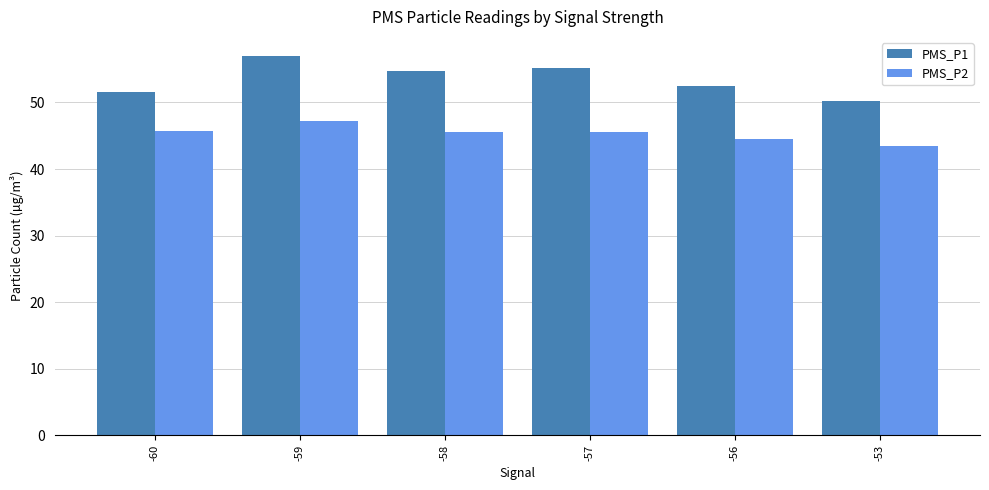

What is the difference between the PMS_P2 values at -59 and -56?

2.6